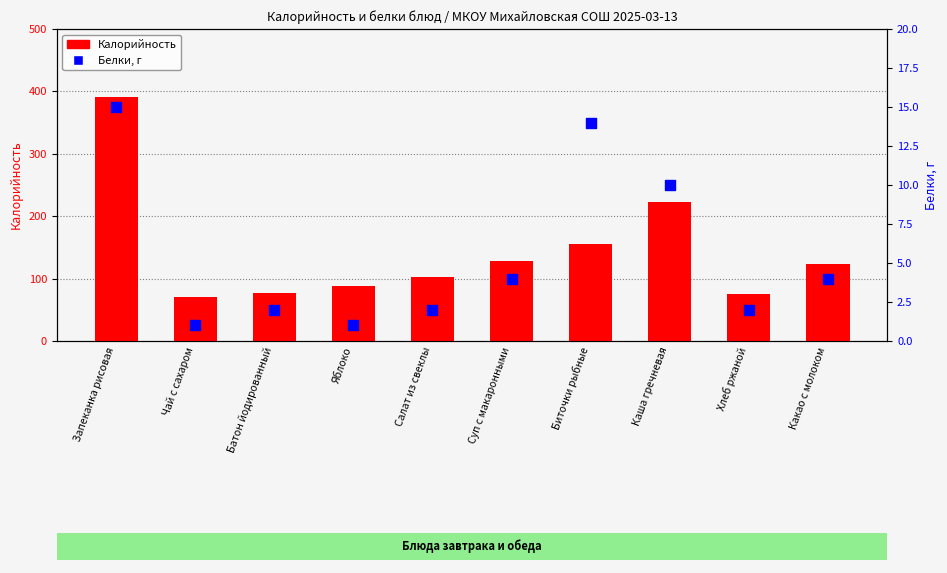

Which series reaches the maximum Y coordinate?

Калорийность